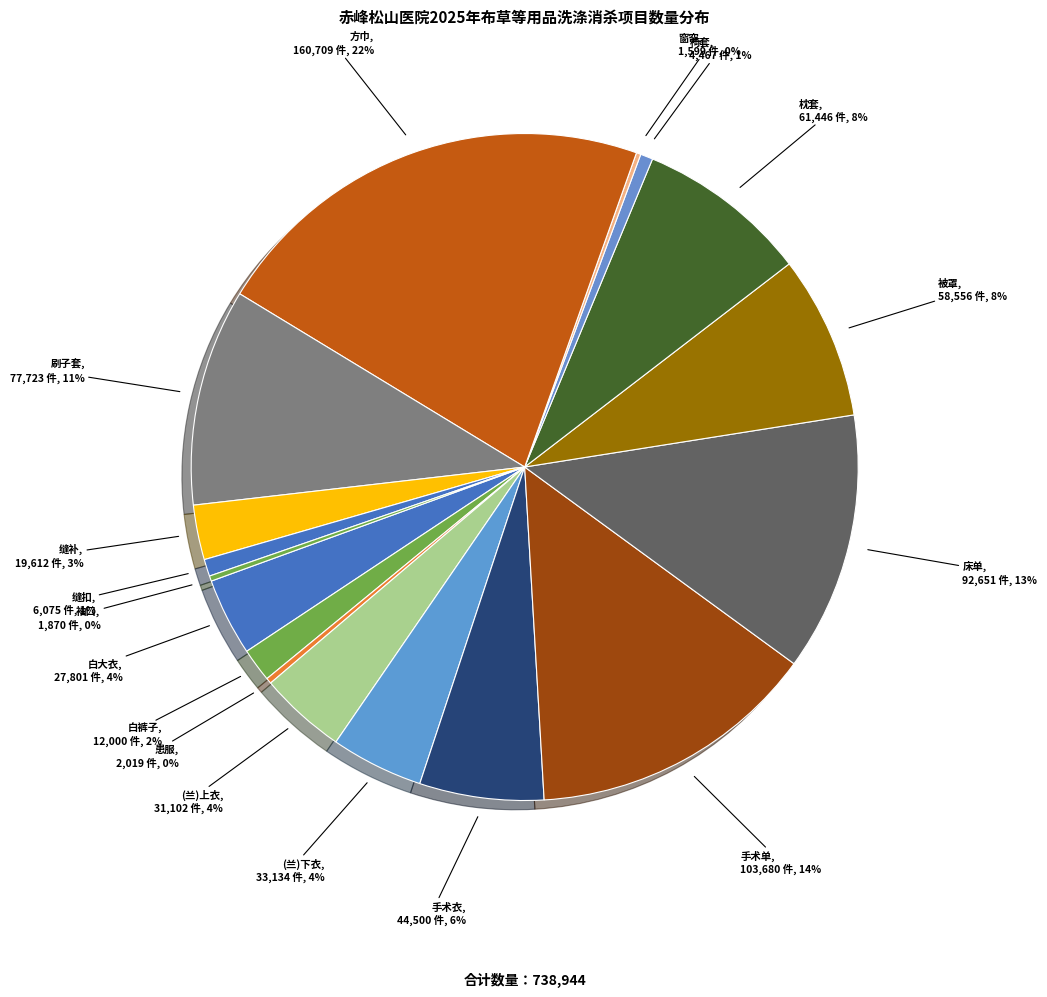

How many slices are in this pie chart?

17